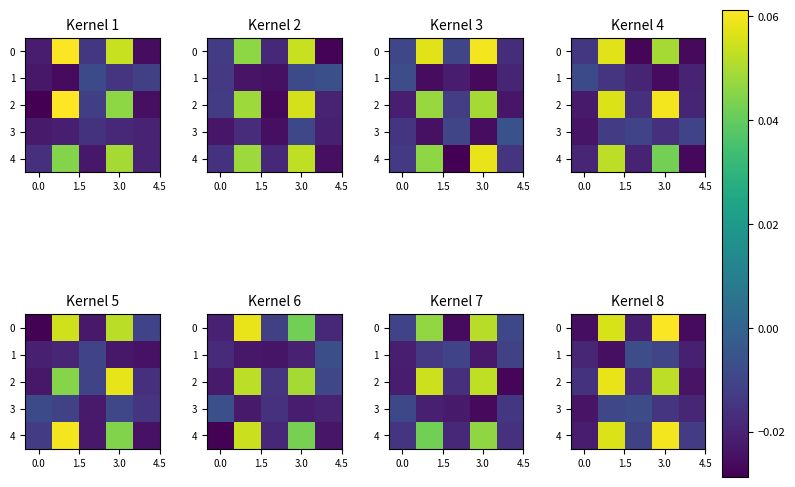

List the series in order of their peak value, lowest first.

3, 1, 2, 4, 0